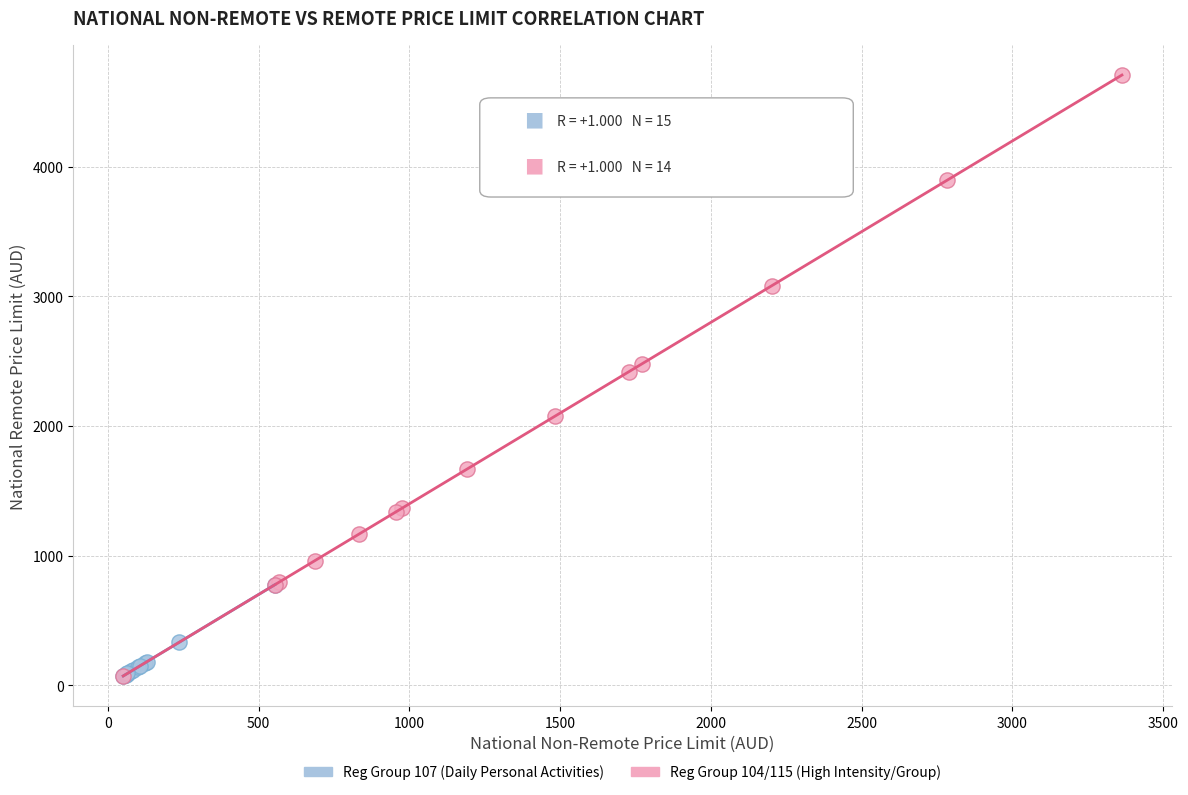

Which series has the largest Y range (max minus min)?

Reg Group 104/115 (High Intensity/Group)